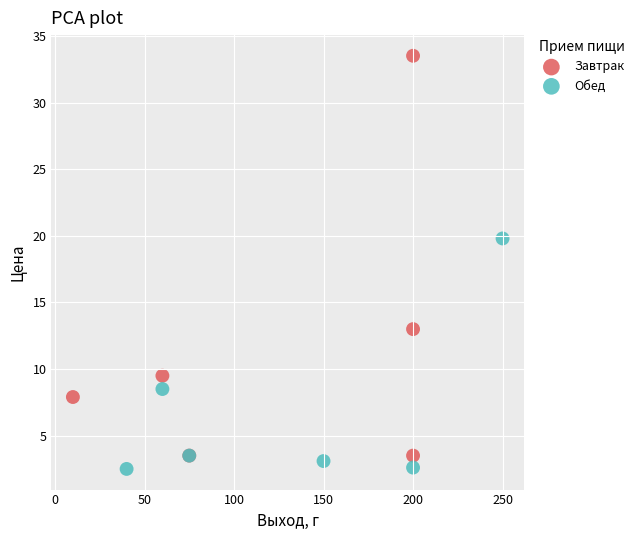

Which series has the widest spread of Y values?

Завтрак